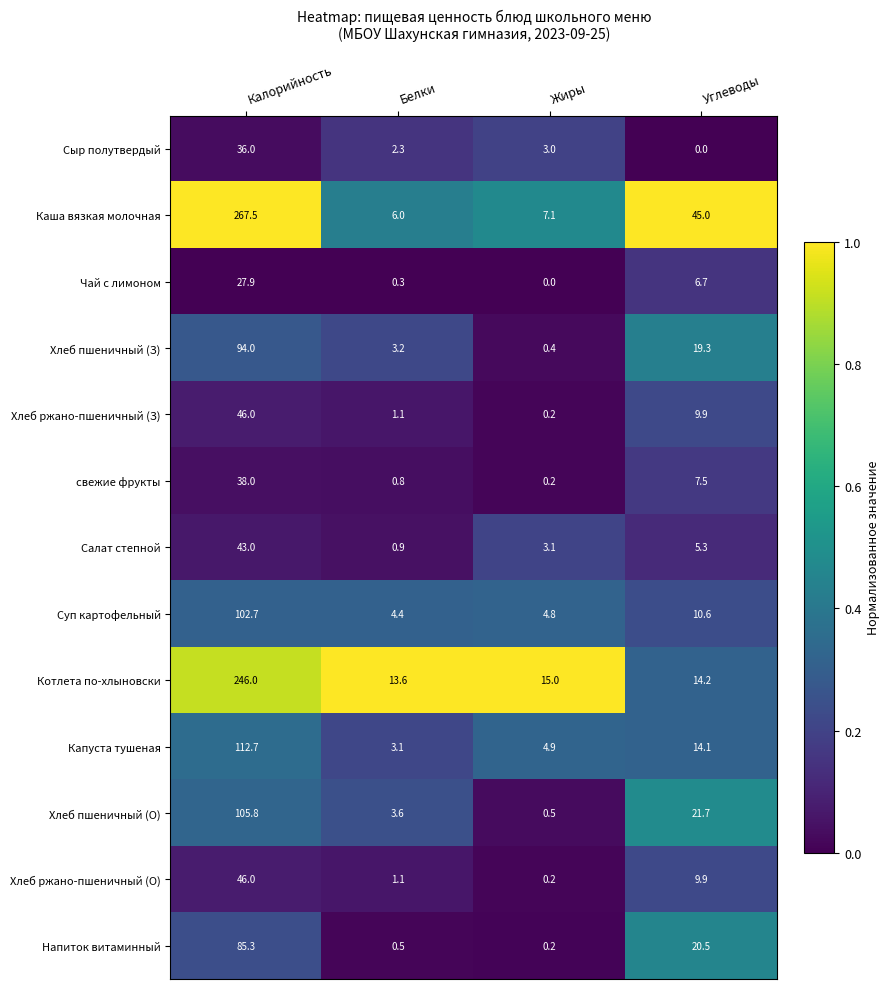

What is the sum of all Суп картофельный values?

122.5